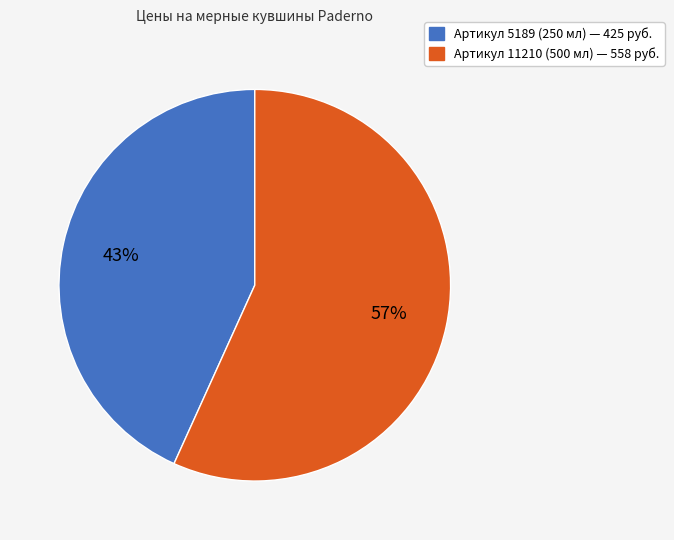

Is the sum of Артикул 11210 (500 мл) — 558 руб. and Артикул 5189 (250 мл) — 425 руб. greater than half?

Yes